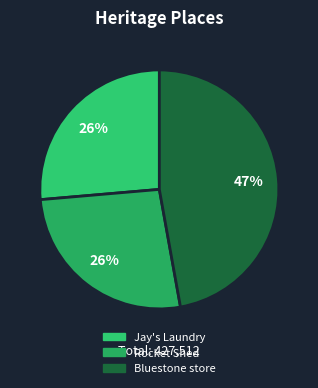

Which category has the biggest portion of the pie?

Bluestone store